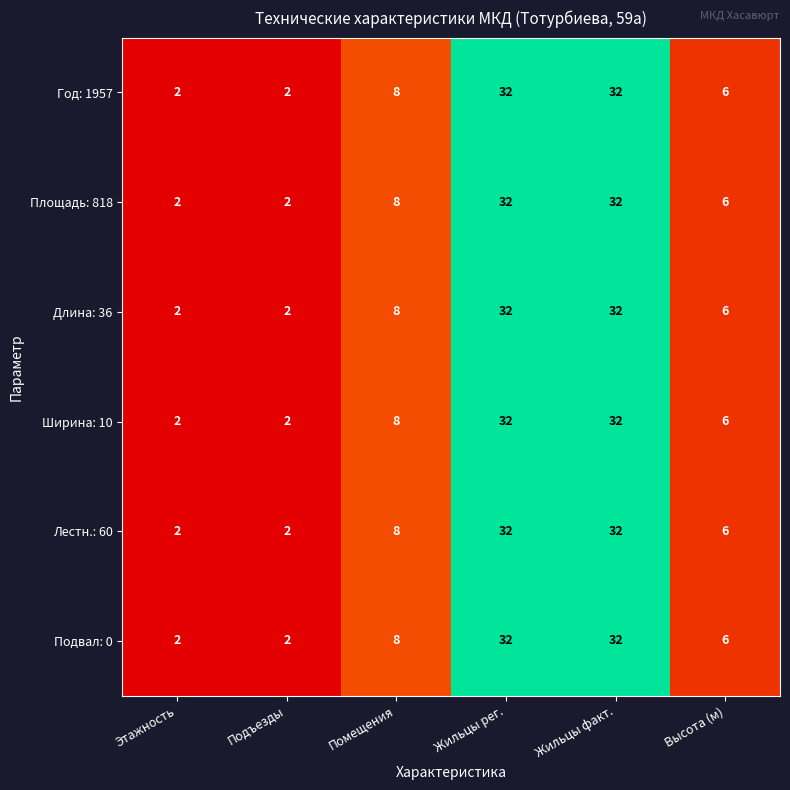

What is the total value across all series at Высота (м)?

36